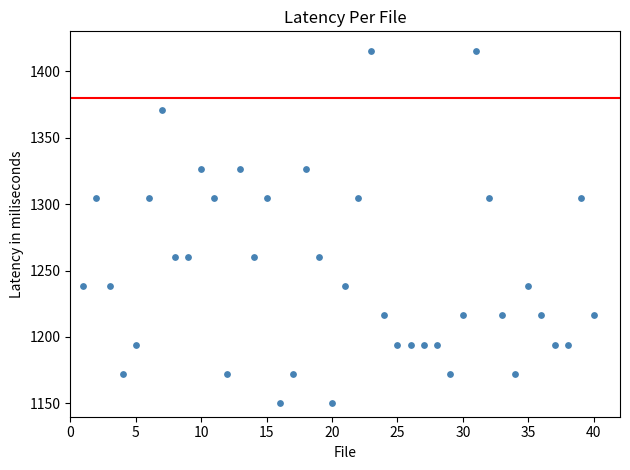

What is the range of Y values (max minus min)?

265.0